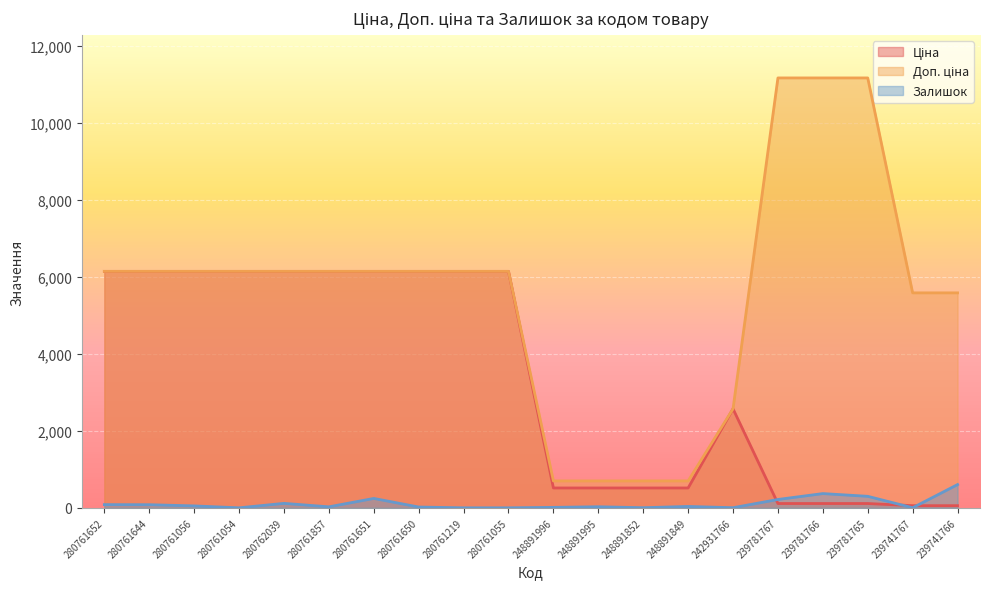

Between 280761652 and 239741767, which is larger?

280761652